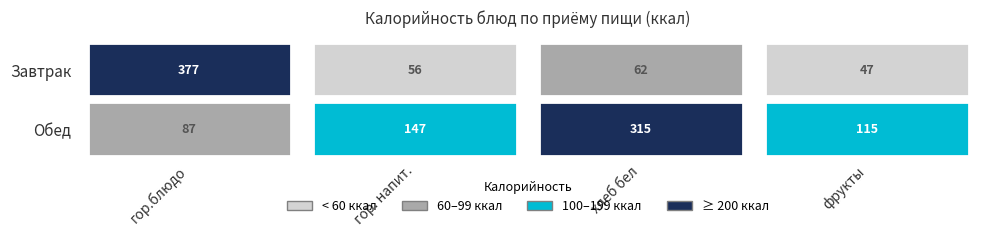

Is it true that Обед equals 315.0 at хлеб бел?

True